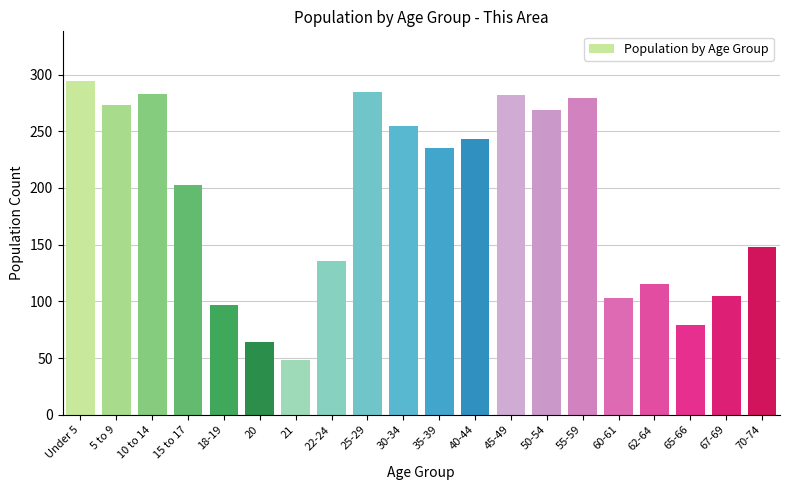

The chart shows a value of 160 at 55-59. True or false?

False